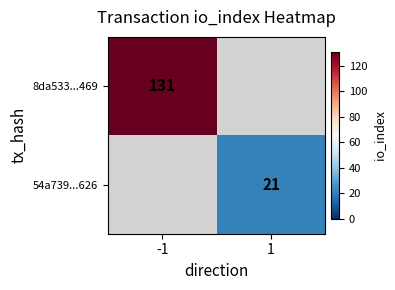

Is it true that 54a739...626 equals 14 at 1?

False